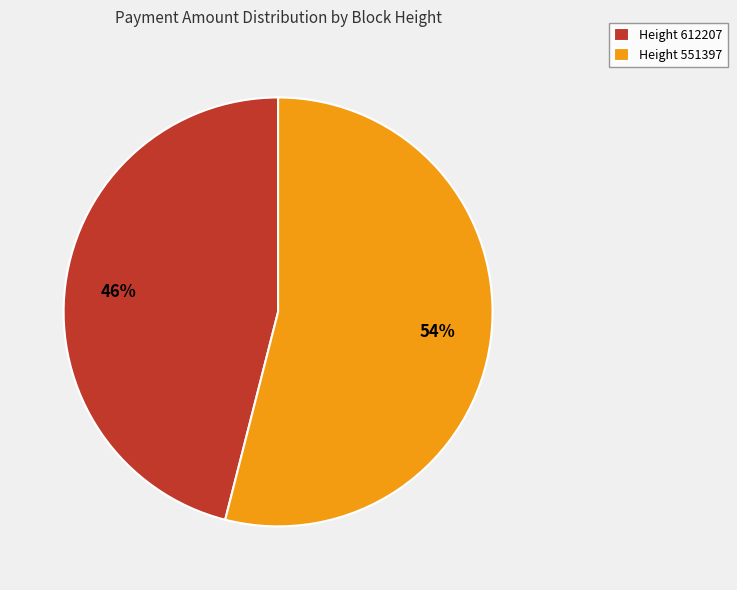

Which slice represents more than half of the pie?

Height 551397